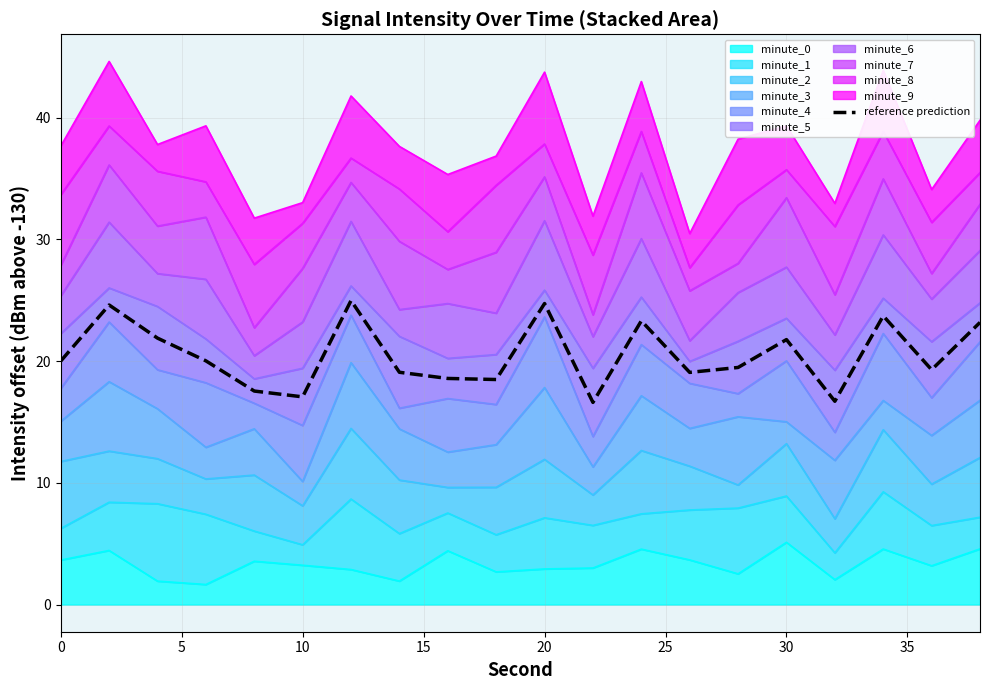

How many data points are less than 19?

6